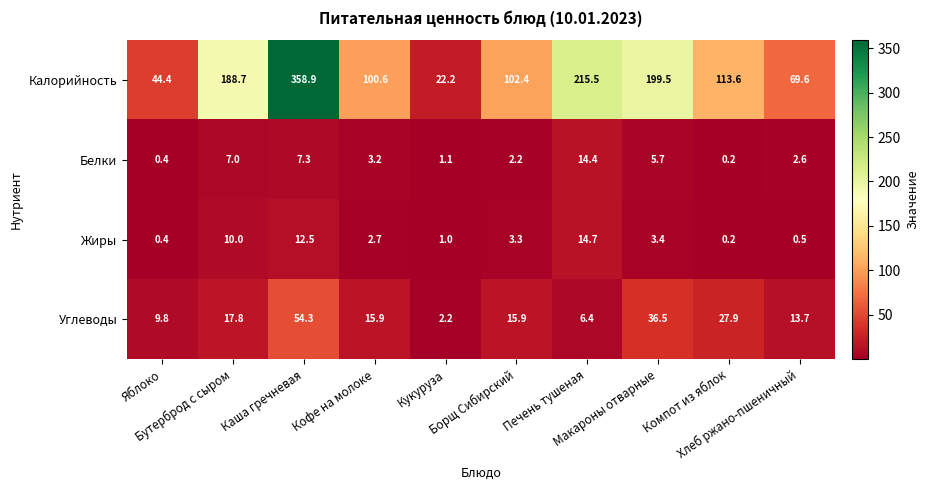

What is the difference between the maximum and minimum values in the Калорийность series?

336.7